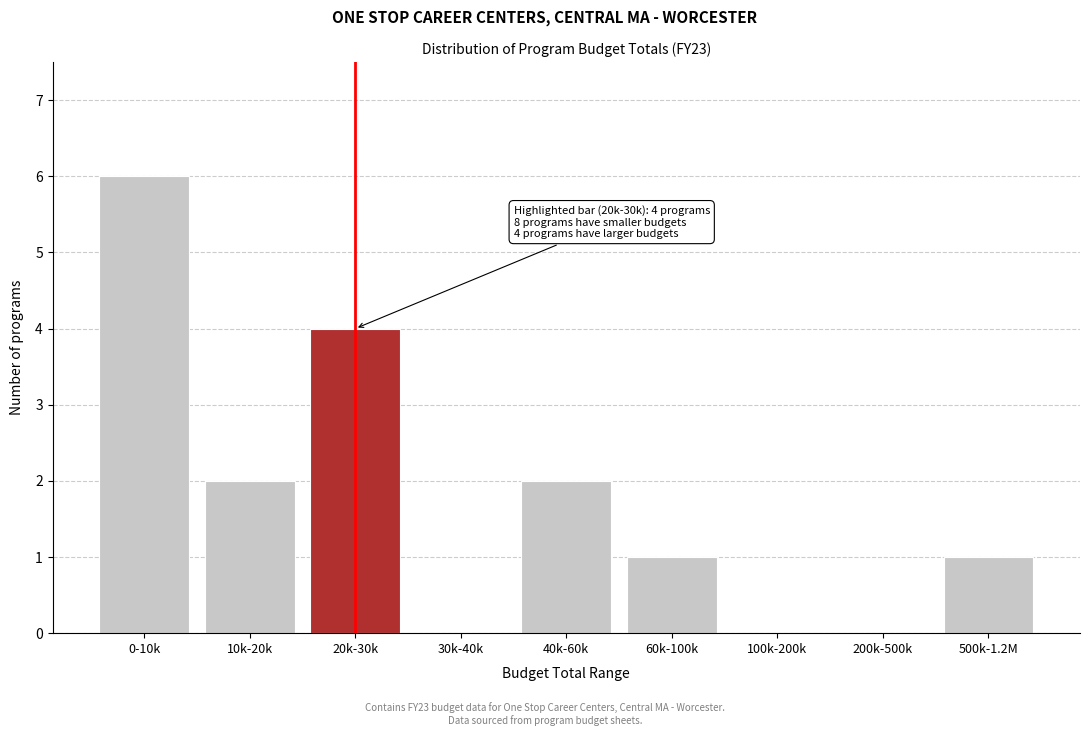

Reading right to left, what are all the values shown in this chart?

500k-1.2M=1	200k-500k=0	100k-200k=0	60k-100k=1	40k-60k=2	30k-40k=0	20k-30k=4	10k-20k=2	0-10k=6